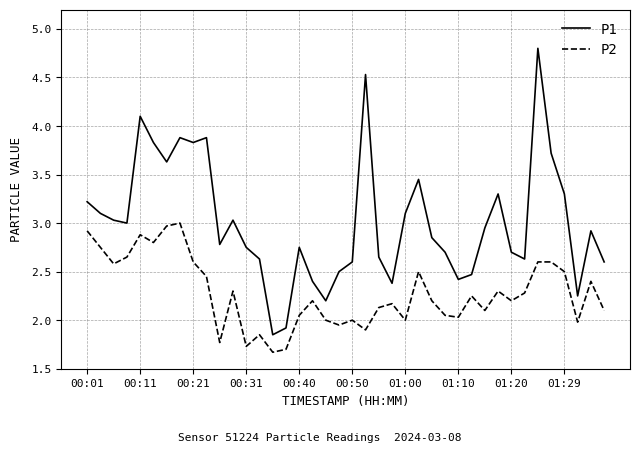

At how many categories does at least one series exceed 1?

40